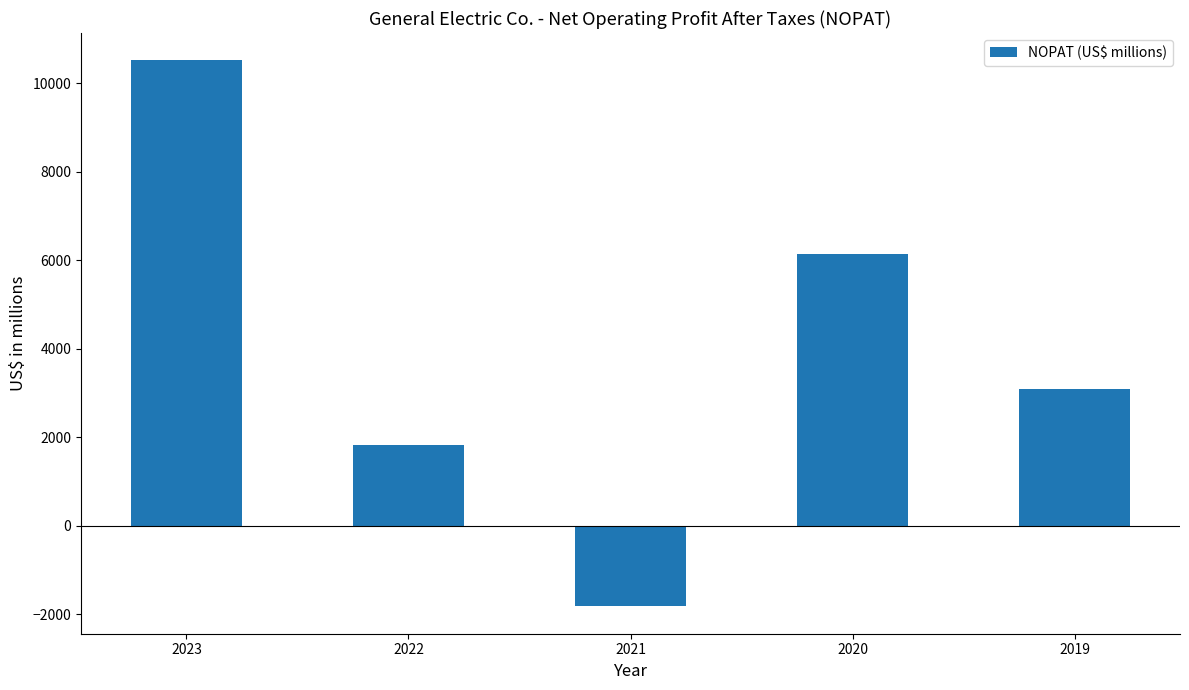

What is the value of the 1st bar from the left?

10514